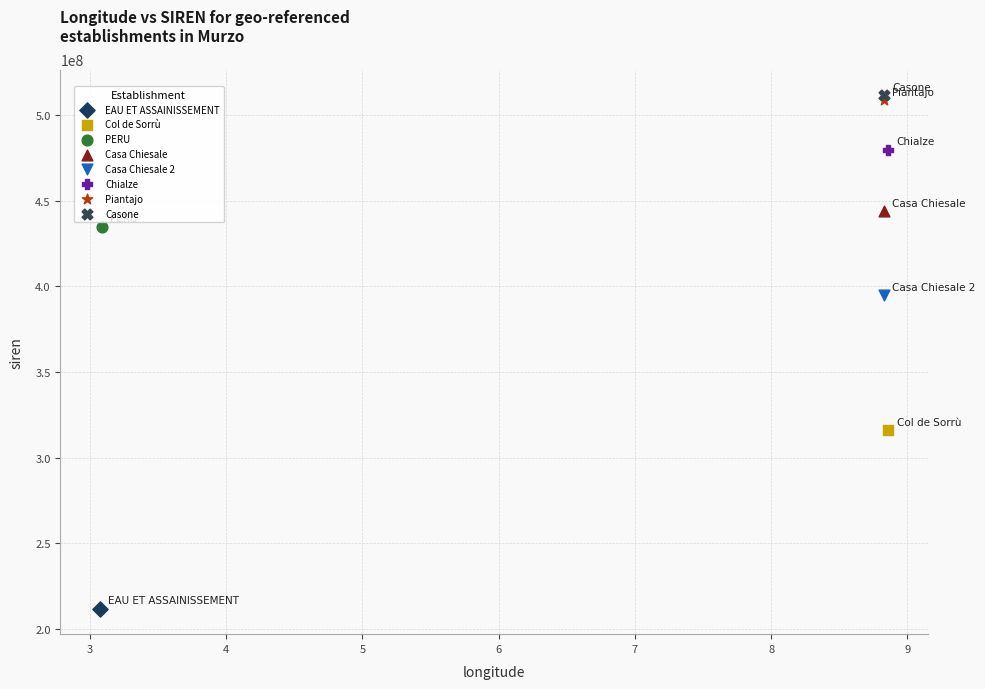

What are all the series names shown in the legend?

EAU ET ASSAINISSEMENT, Col de Sorrù, PERU, Casa Chiesale, Casa Chiesale 2, Chialze, Piantajo, Casone